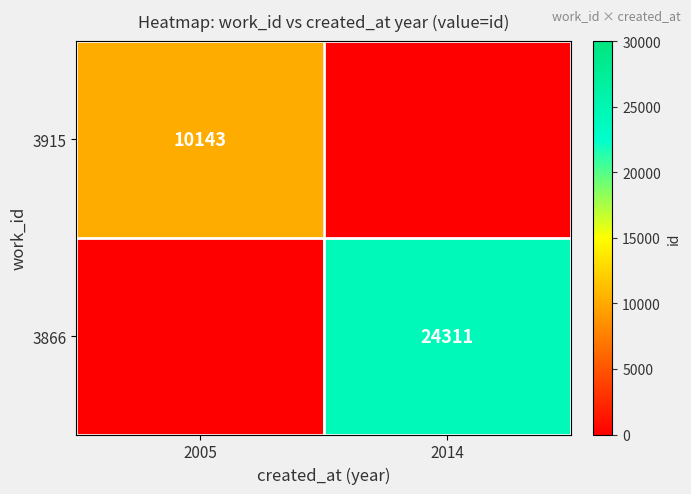

The 3866 series shows 11847 at 2014. True or false?

False